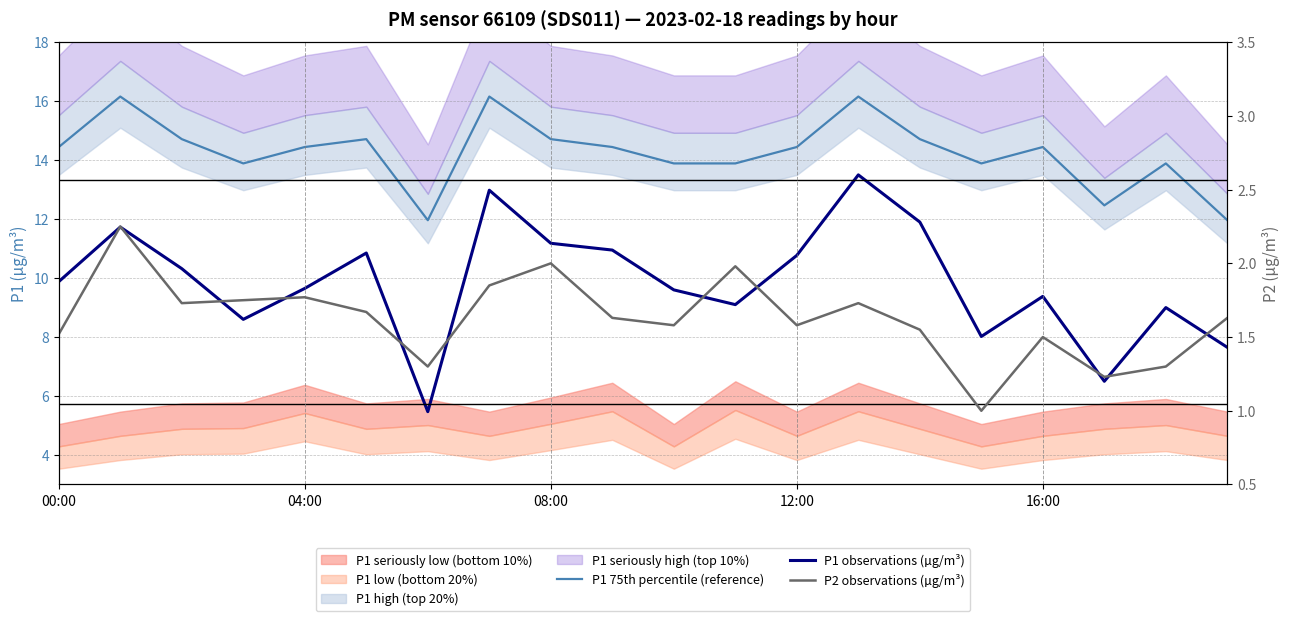

The P1 75th percentile (reference) series shows 14.7 at 08:00. True or false?

True